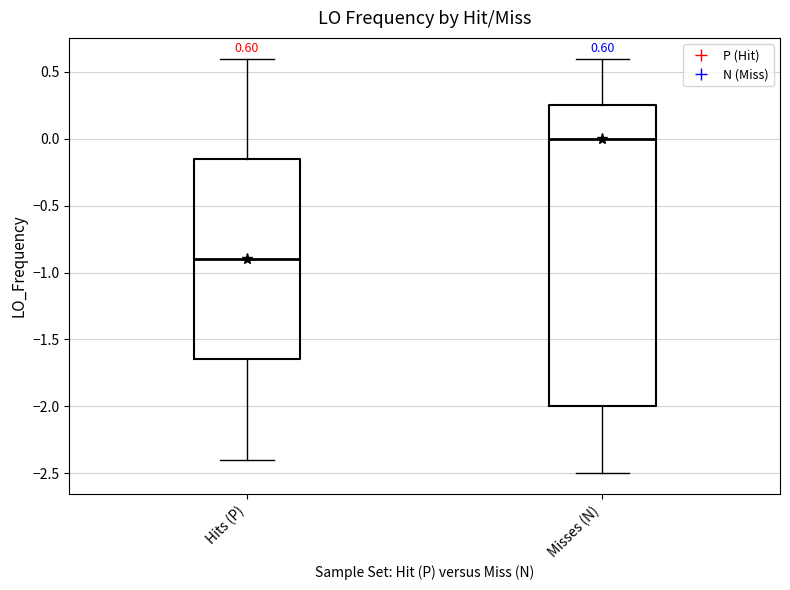

Which box is the tallest, from its lower edge to its upper edge?

Misses (N)